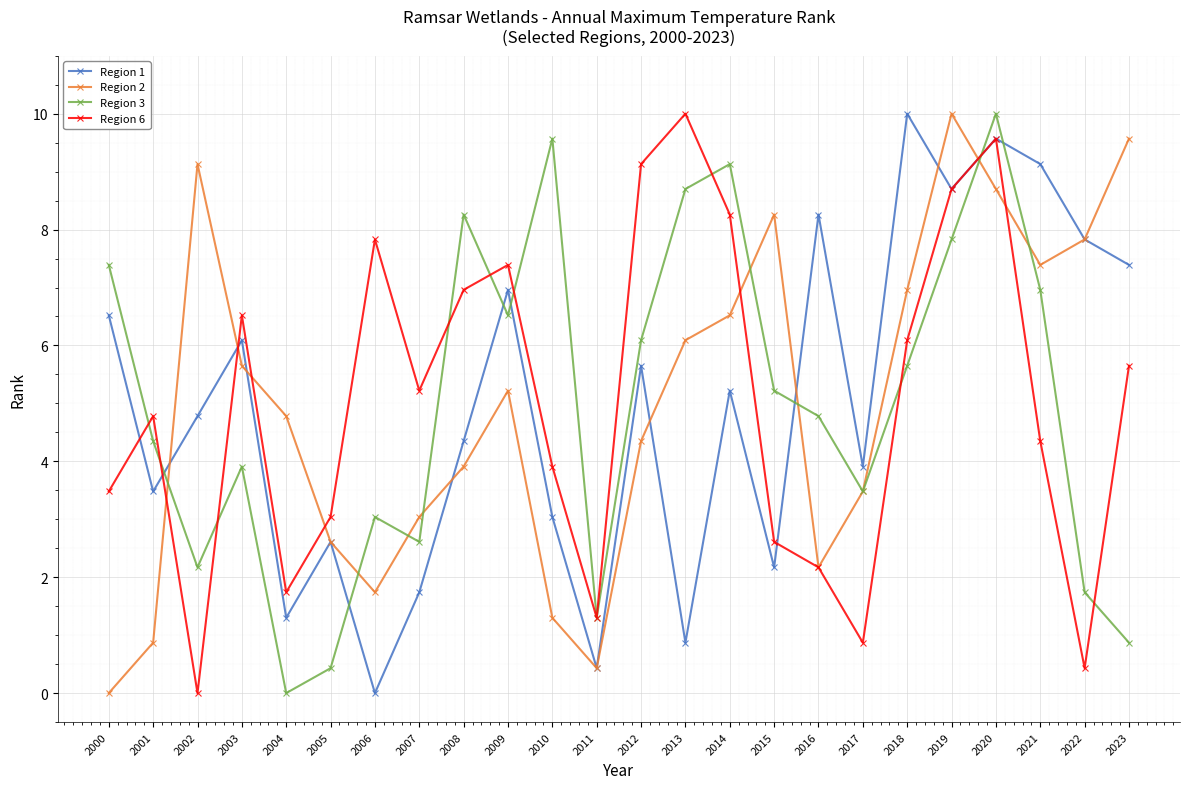

At 2023, list the series in order from largest to smallest.

Region 2, Region 1, Region 6, Region 3